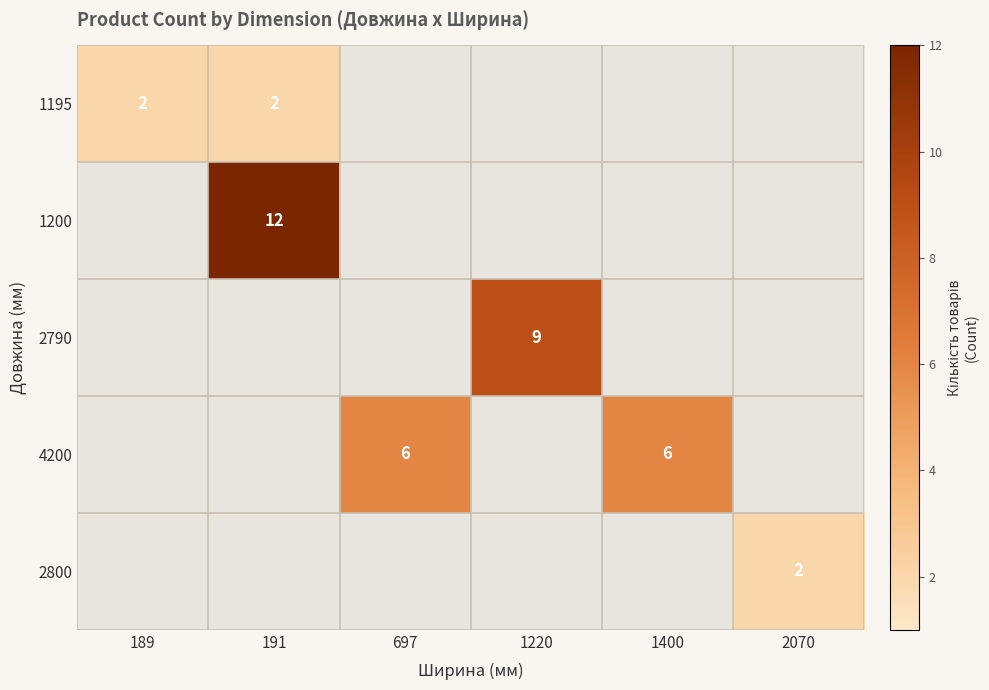

What is the maximum value shown in the chart?

12.0